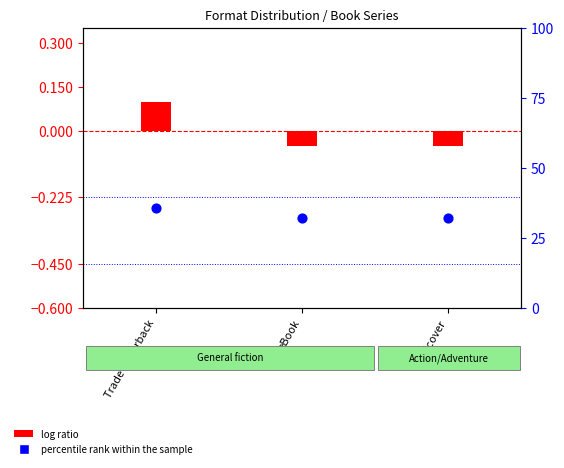

Which series has the widest spread of Y values?

percentile rank within the sample